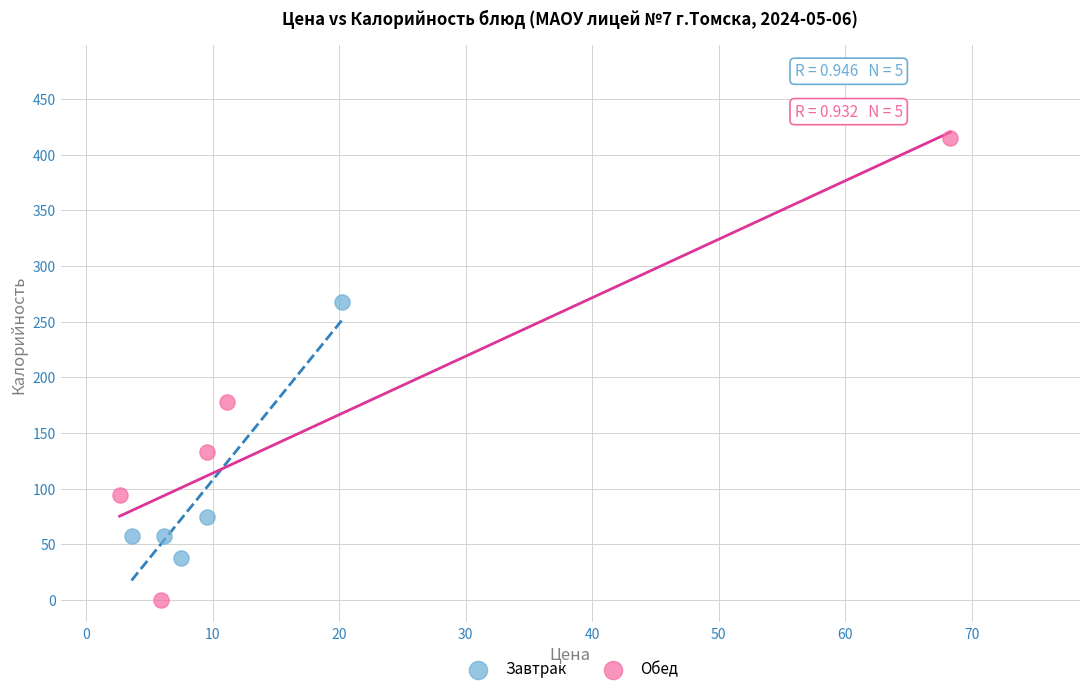

Which series has the widest spread of Y values?

Обед